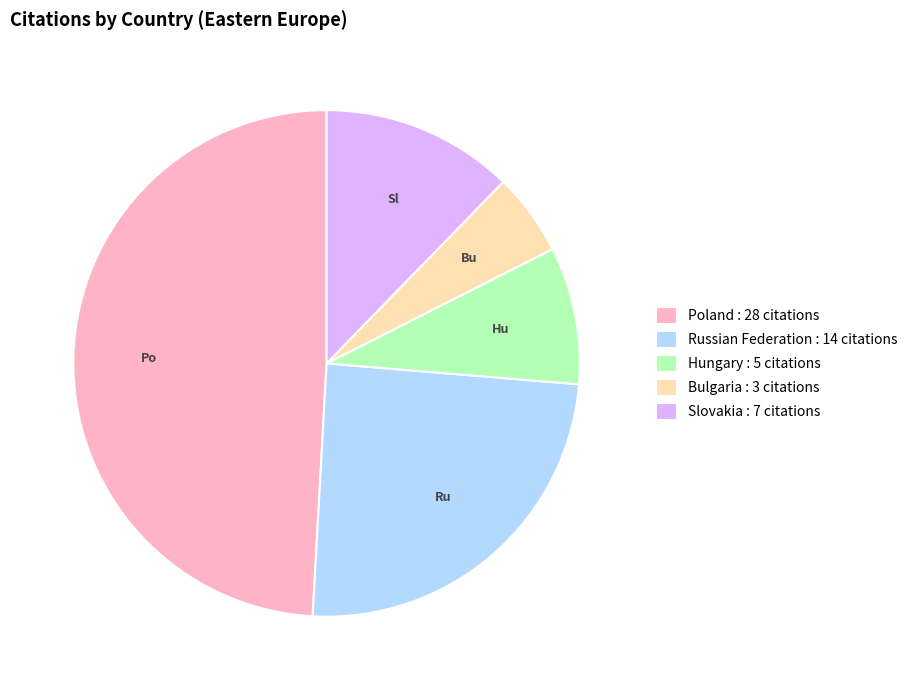

Combined, do Russian Federation : 14 citations and Slovakia : 7 citations account for over 50%?

No